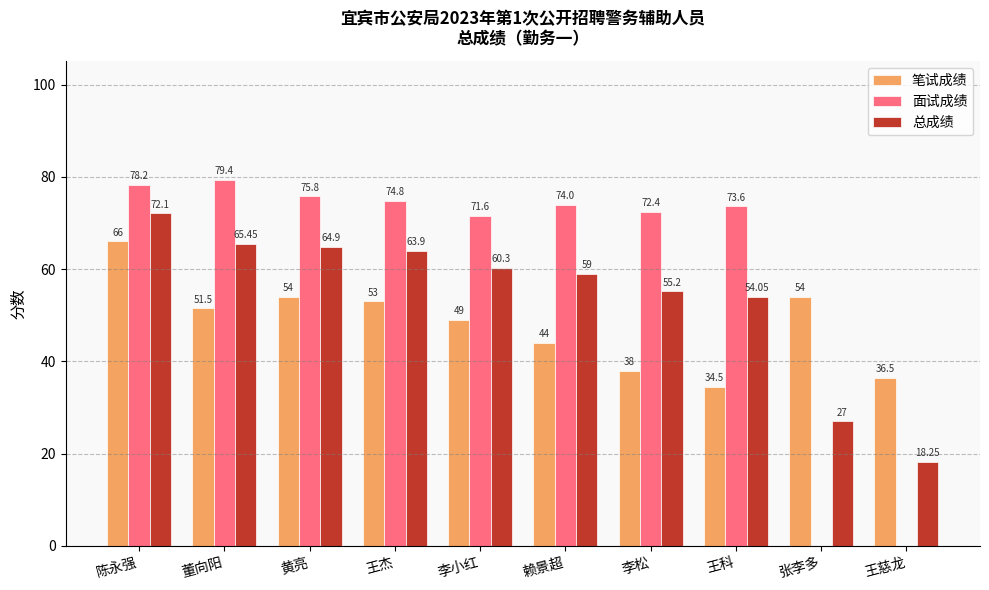

At which label does 总成绩 reach its peak?

陈永强